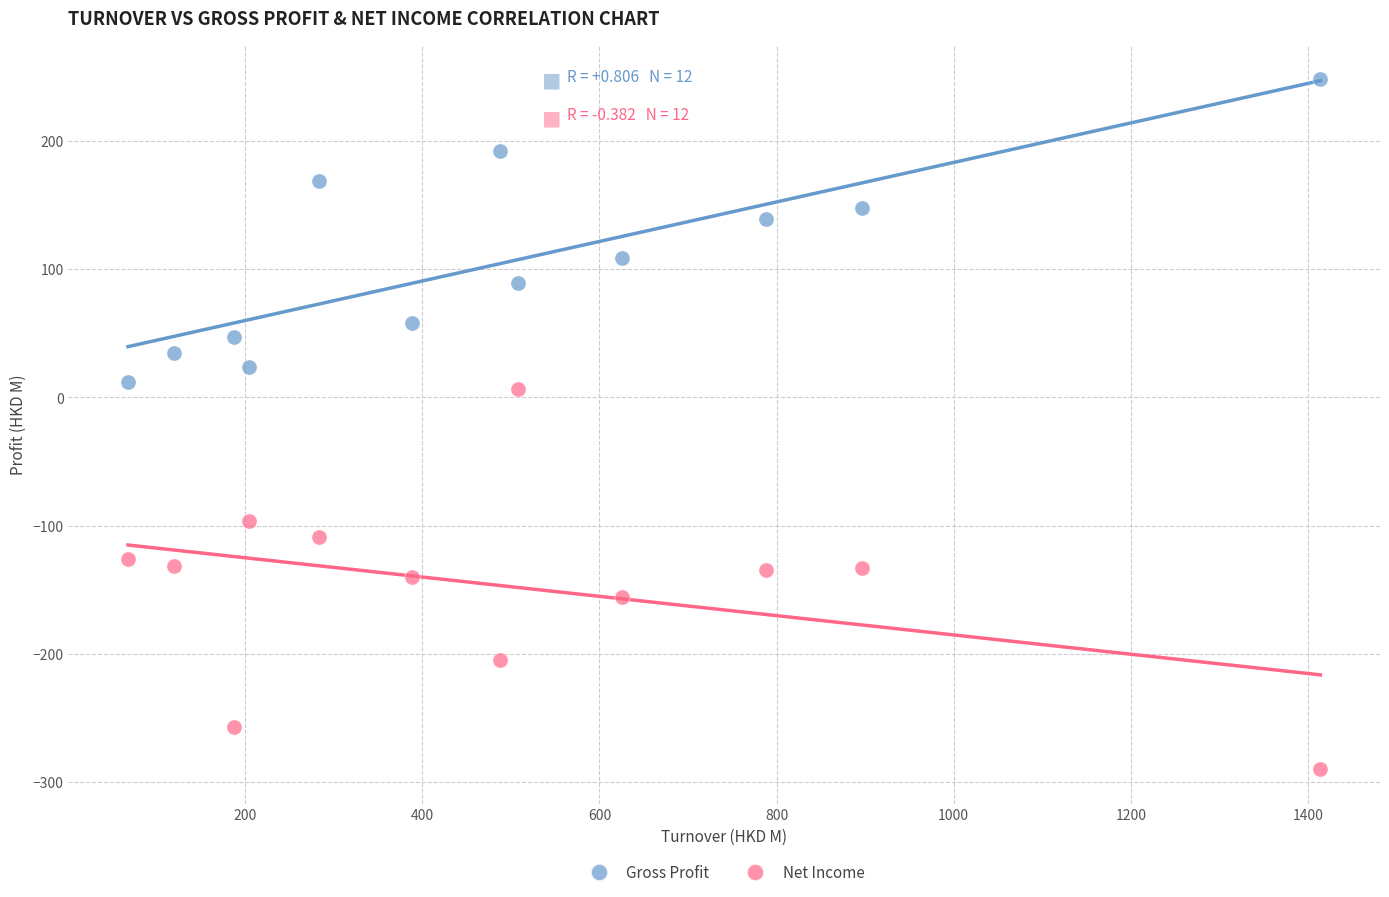

Which series has the largest Y range (max minus min)?

Net Income